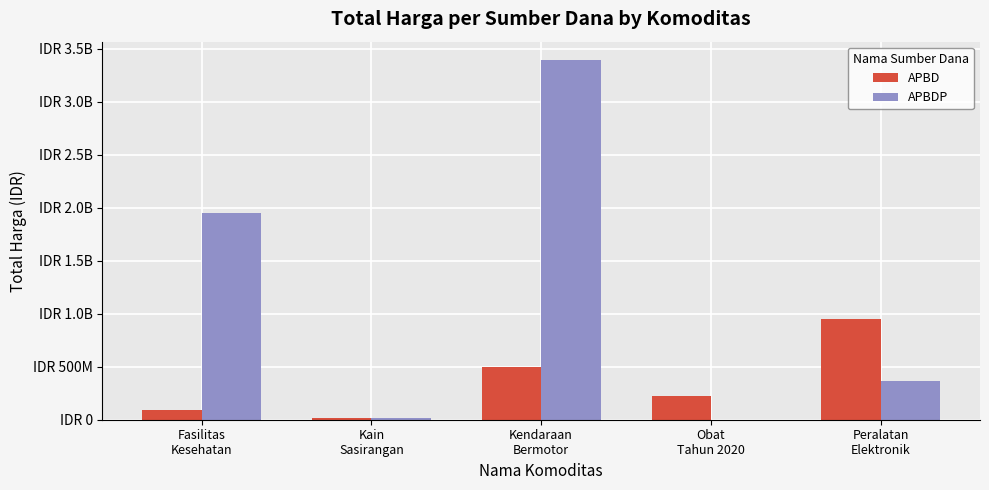

What is the maximum value shown in the chart?

3395564100